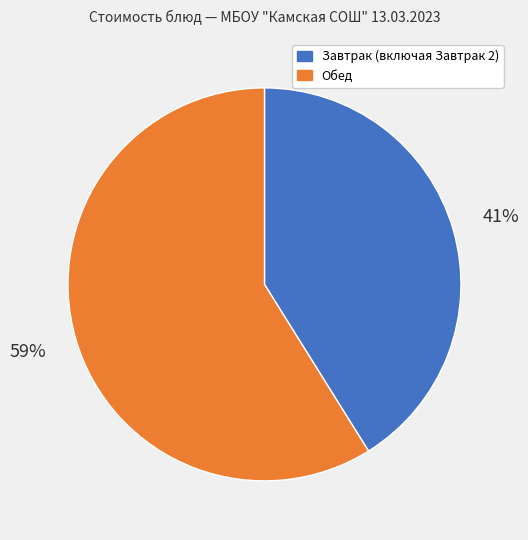

To the nearest percent, what is the average slice percentage?

50%